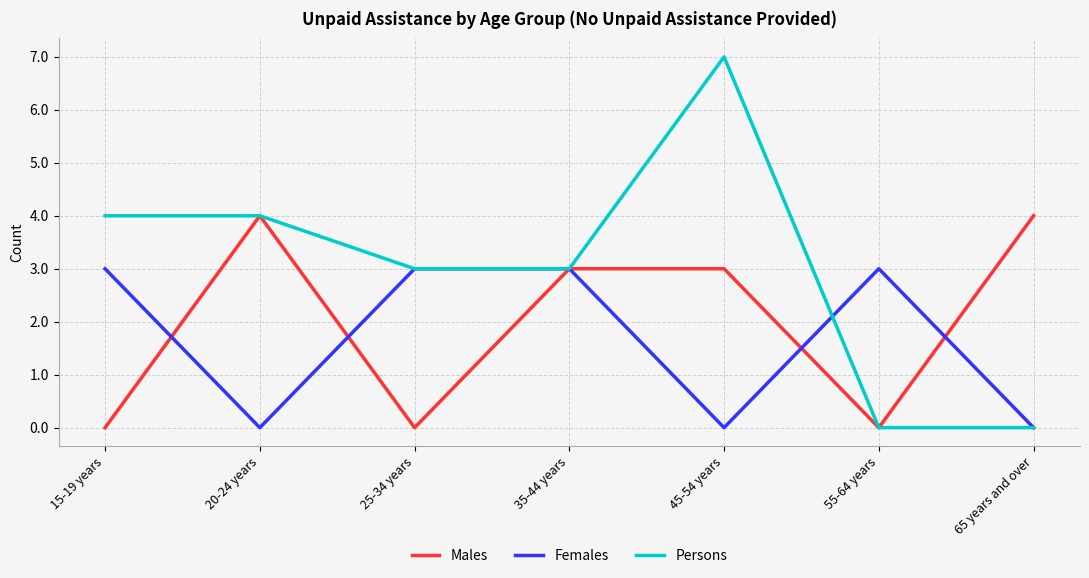

Rank the series by their average value, from highest to lowest.

Persons, Males, Females